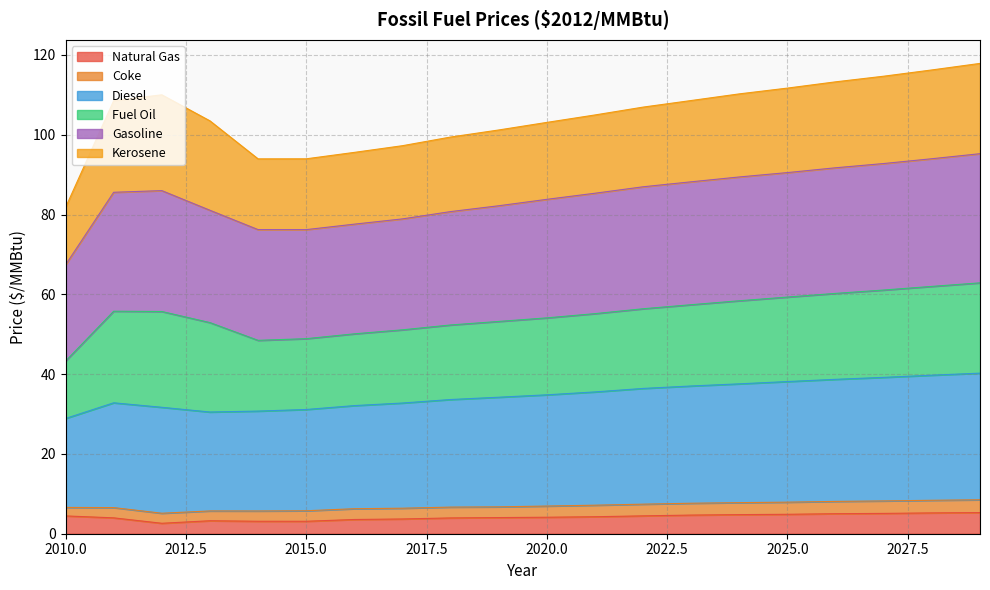

Which label corresponds to the smallest value in the chart?

2012